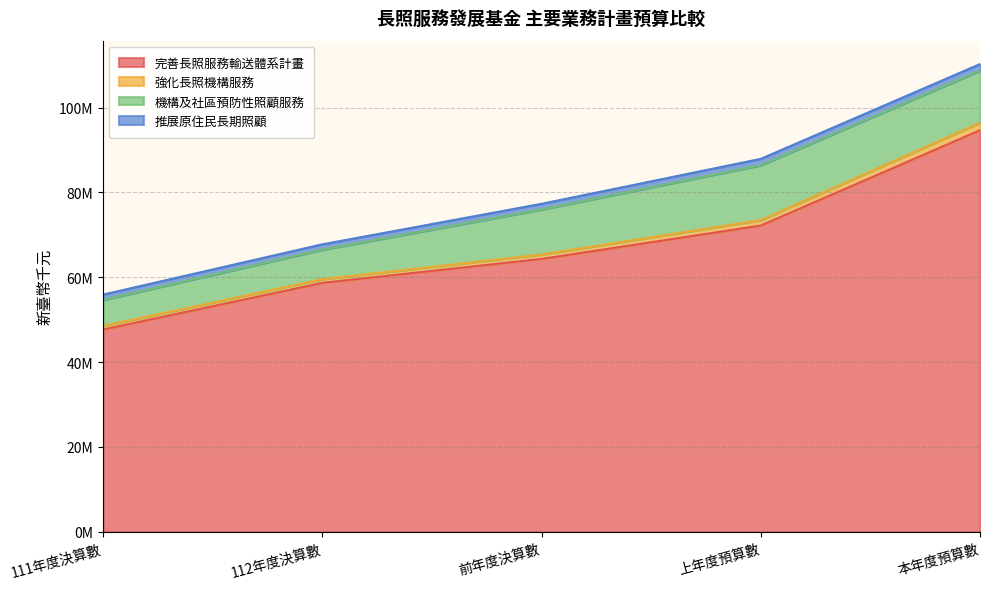

Reading left to right, what are all the values shown in this chart?

完善長照服務輸送體系計畫: 47667070	58671516	64315824	72178156	94648640
強化長照機構服務: 831148	864478	1025502	1289238	1772458
機構及社區預防性照顧服務: 6149716	6963109	10640189	12931473	12279470
推展原住民長期照顧: 1258000	1258000	1324839	1500000	1545000